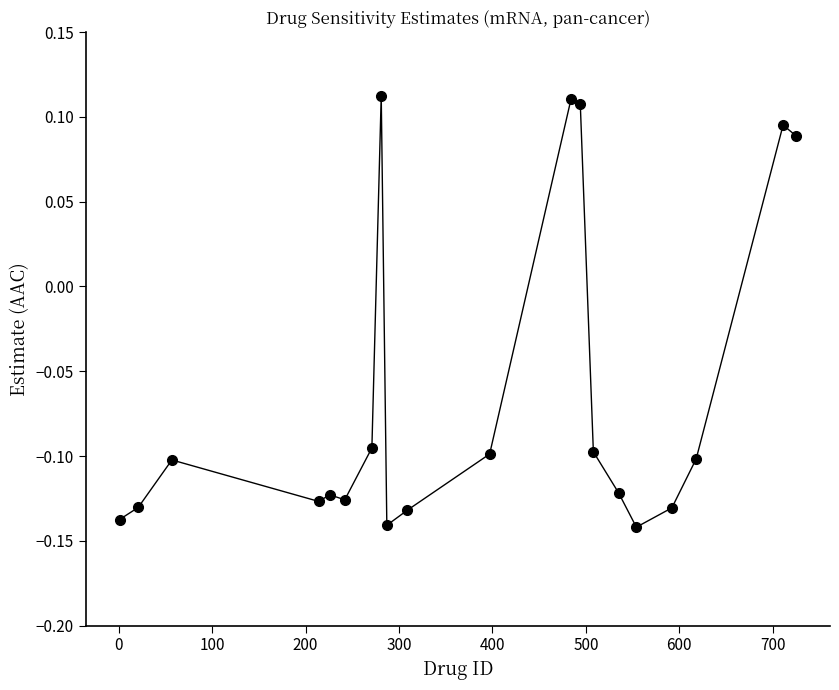

What is the difference between the second highest and second lowest values?

0.3